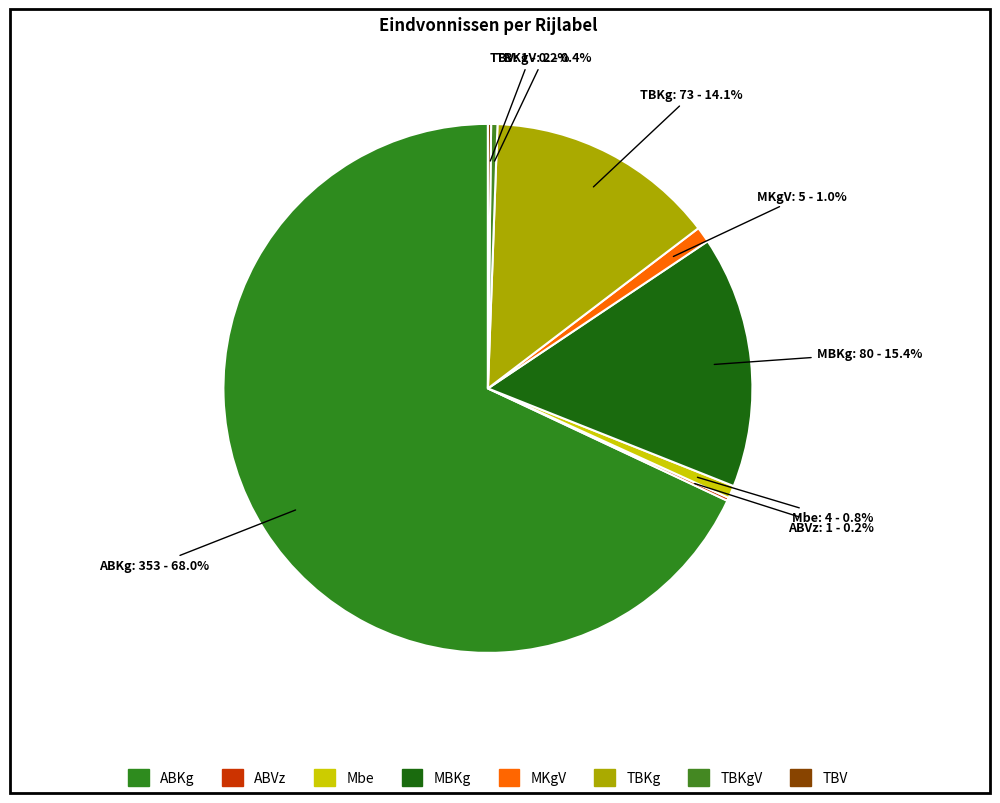

To the nearest percent, what percentage of the pie is TBKg?

14%